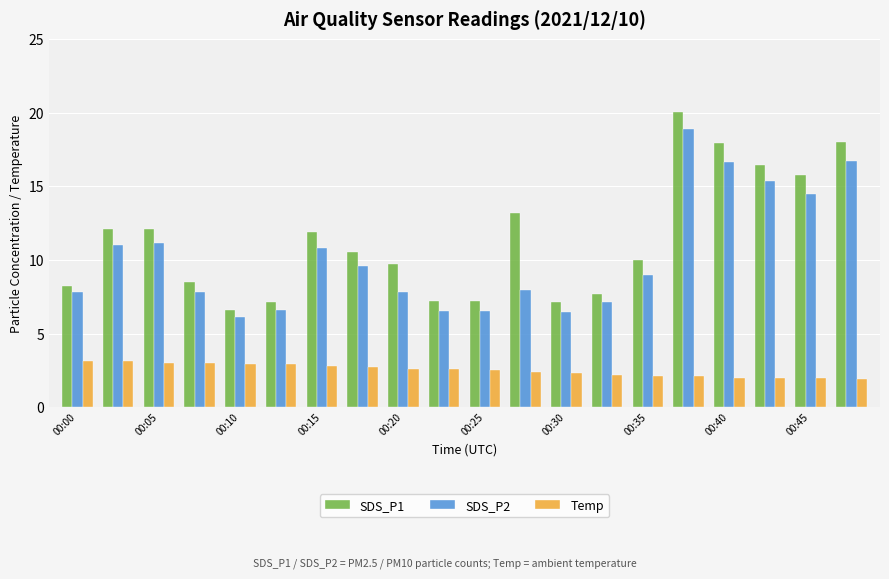

Which series has the largest total across all categories?

SDS_P1